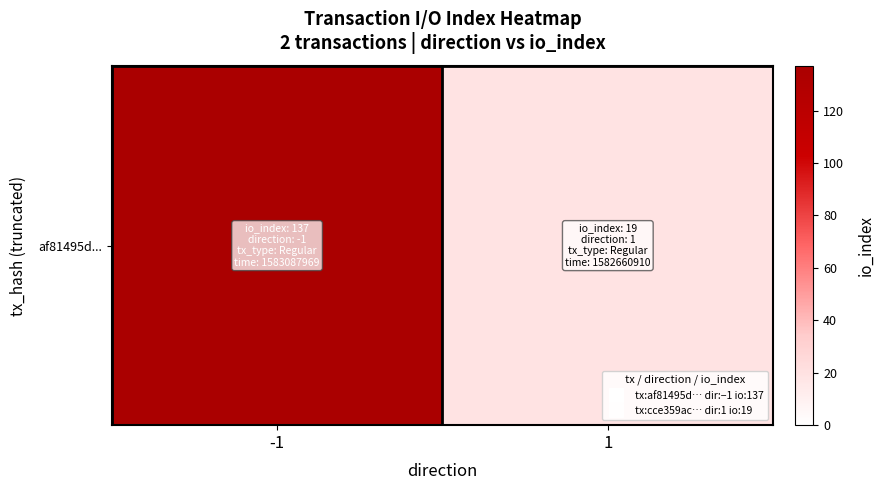

Reading left to right, transcribe all the data shown in this chart.

137	19